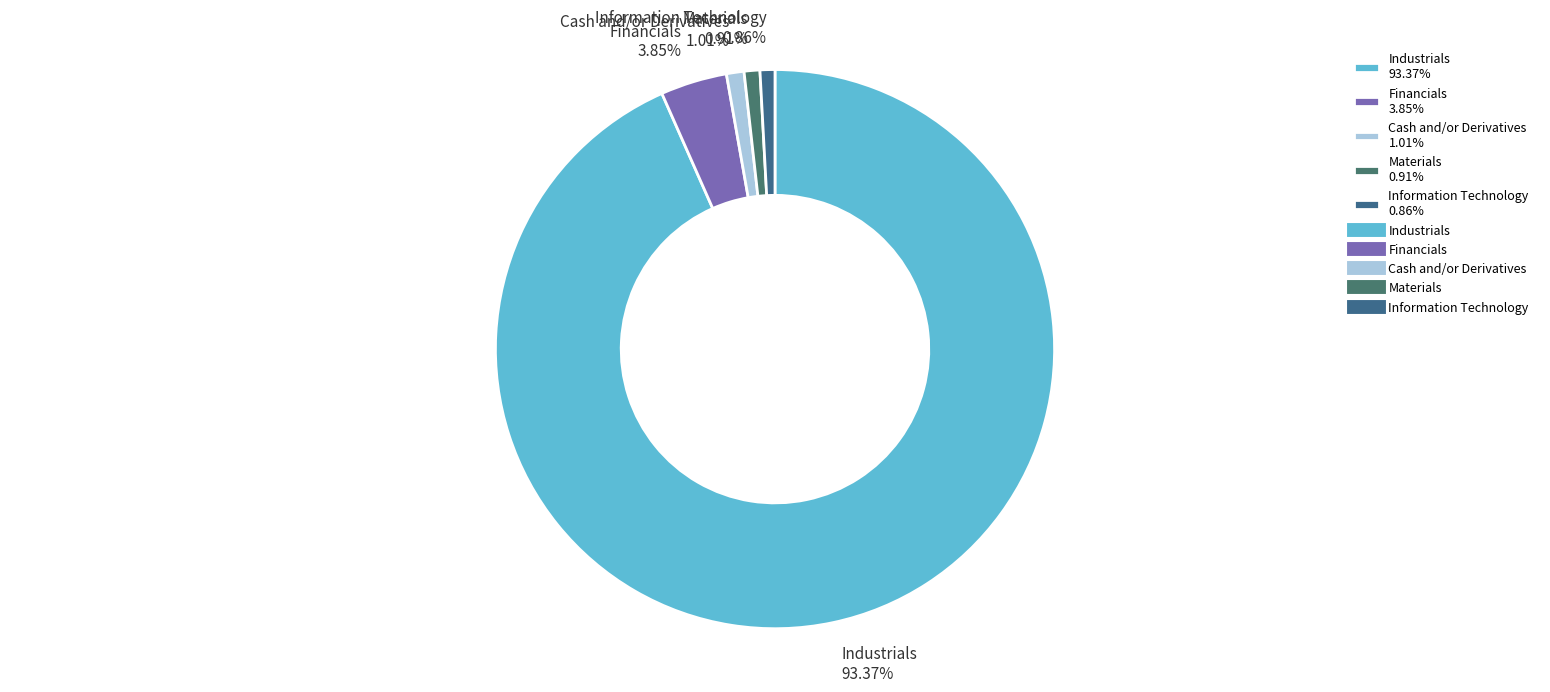

Which slice is the largest?

Industrials 93.37%